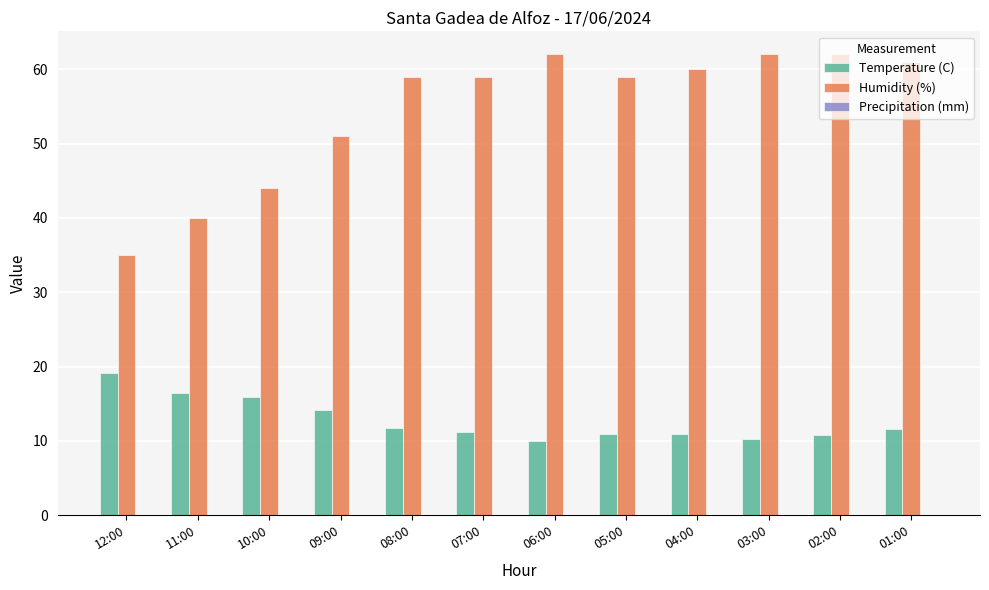

The value of Humidity (%) at 10:00 is 44.0. True or false?

True